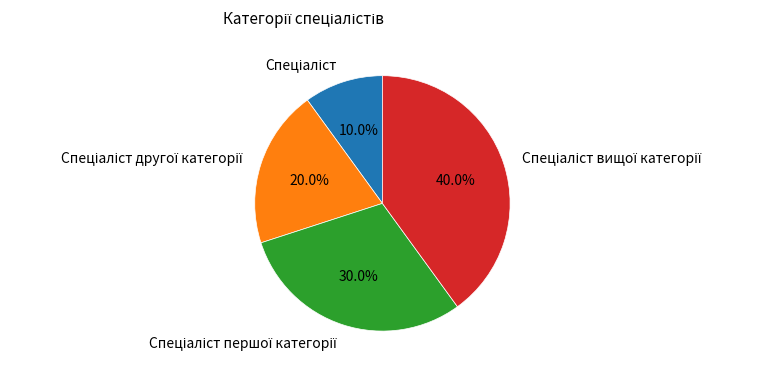

Is there a majority slice in this chart?

No